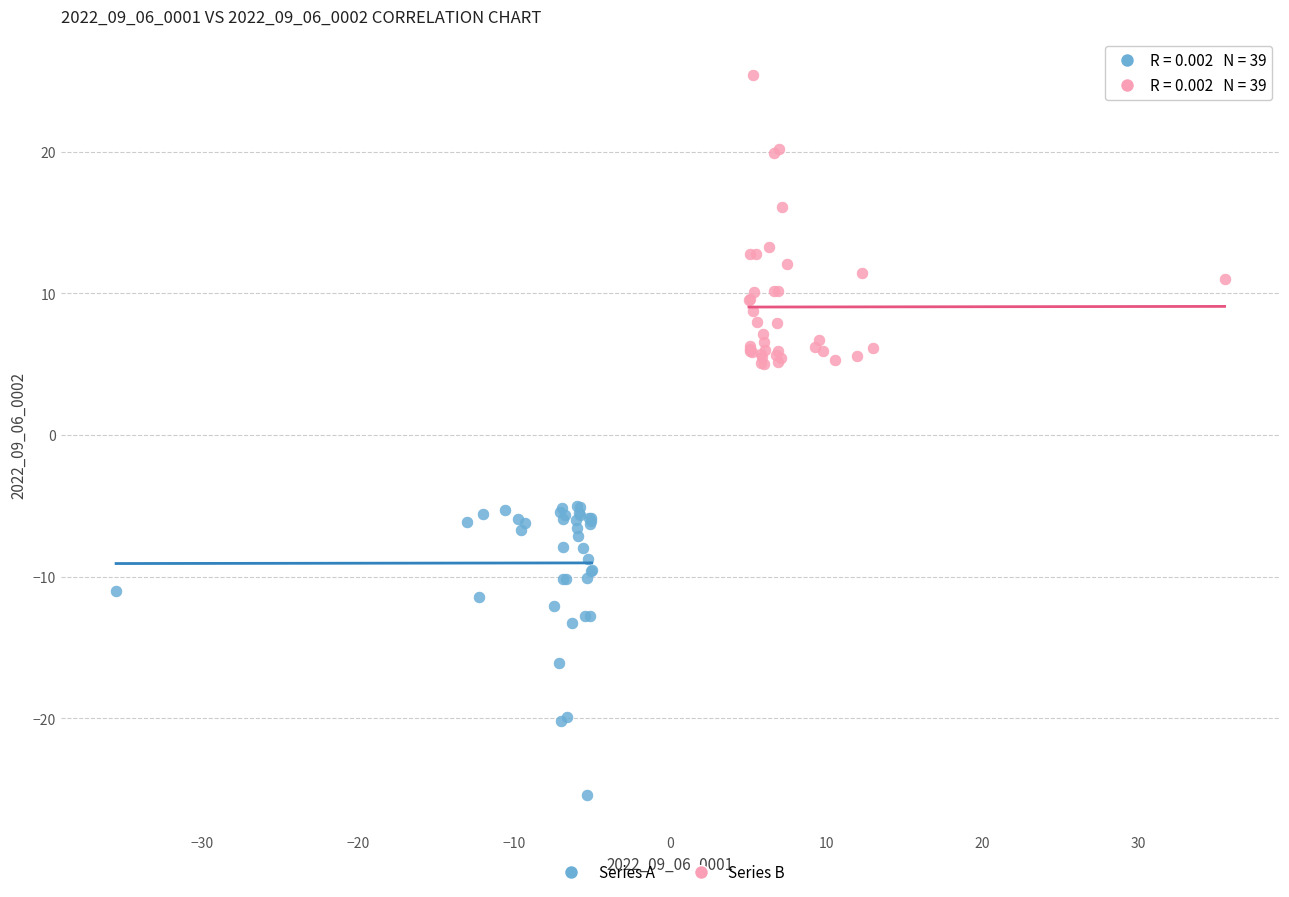

Which series reaches the minimum Y coordinate?

Series A